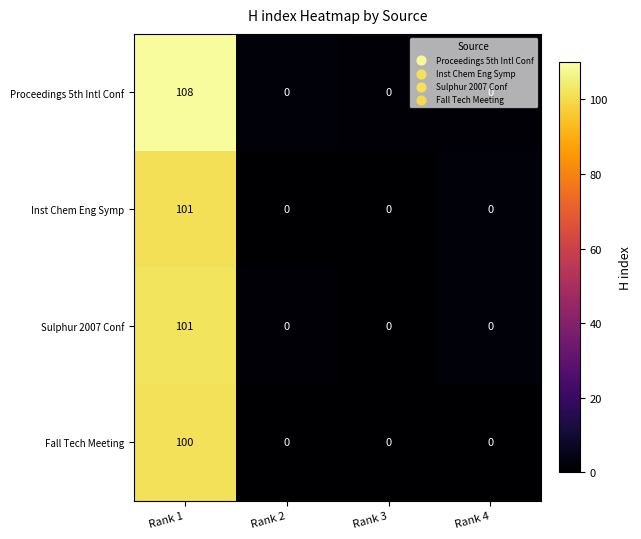

Which category has the highest value in the Inst Chem Eng Symp series?

Rank 1